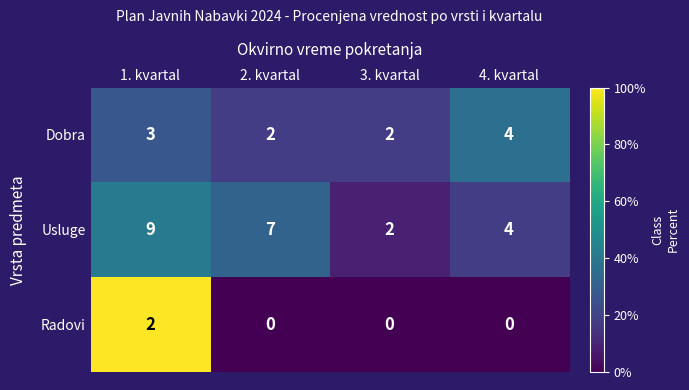

Where is Dobra nearest to the value 3?

1. kvartal